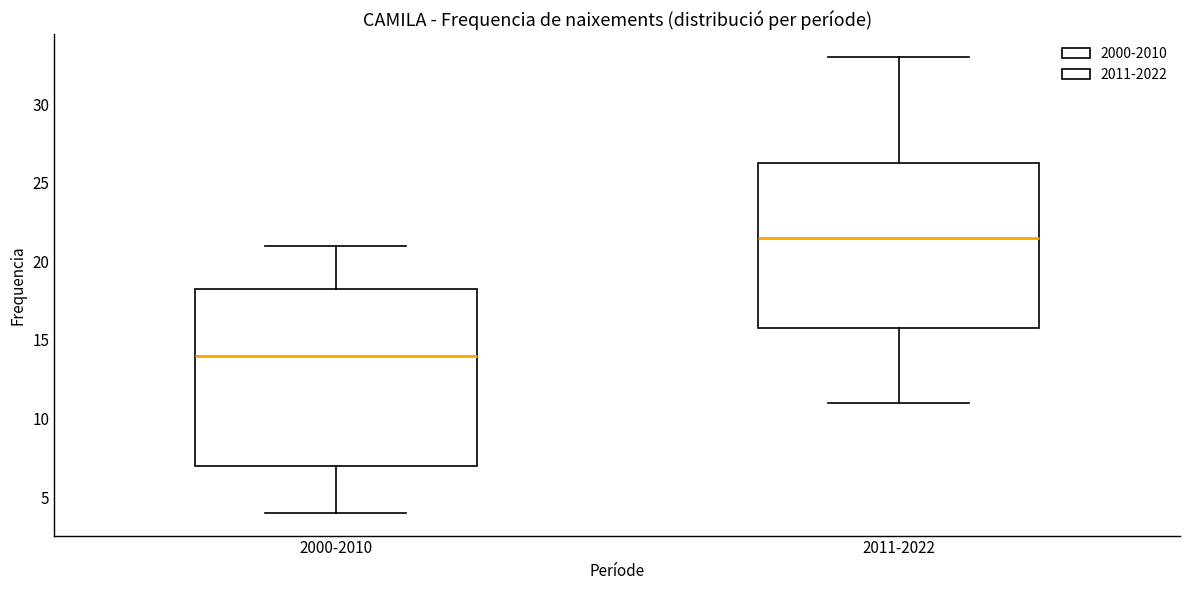

Reading left to right, read every box against the y-axis: the position of its median line, the range the box covers, and the ends of its whiskers. The values are not printed on the chart, so give them approximately, as read against the axis.

2000-2010: median 14.0, box 7.0 to 18.5, whiskers 4.0 to 21.0
2011-2022: median 21.5, box 16.0 to 26.5, whiskers 11.0 to 33.0